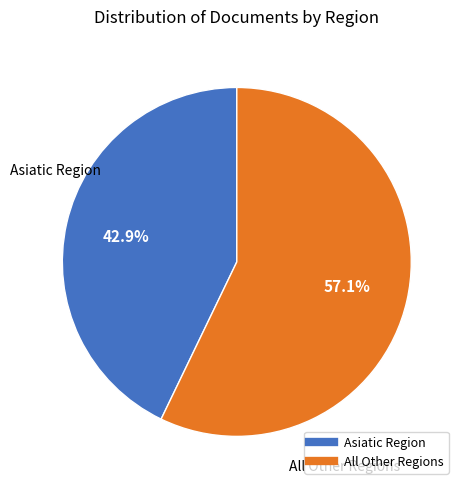

Is there any slice that represents more than half of the pie?

Yes